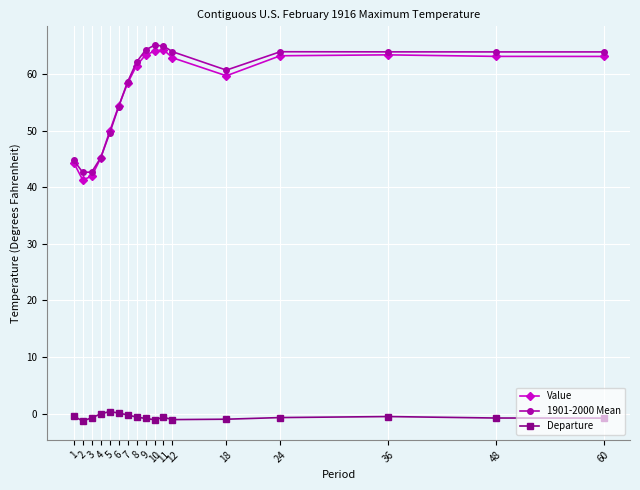

At how many categories does at least one series exceed 58?

11